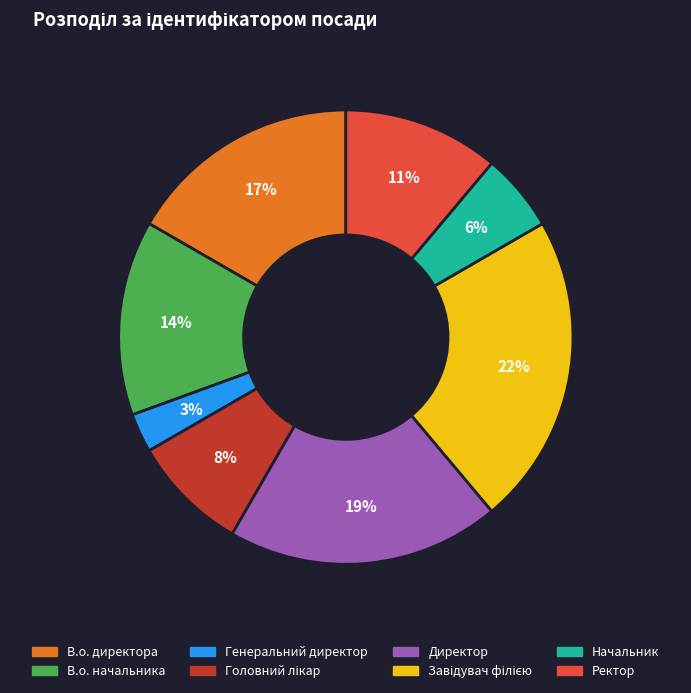

Is В.о. начальника the majority of the pie?

No